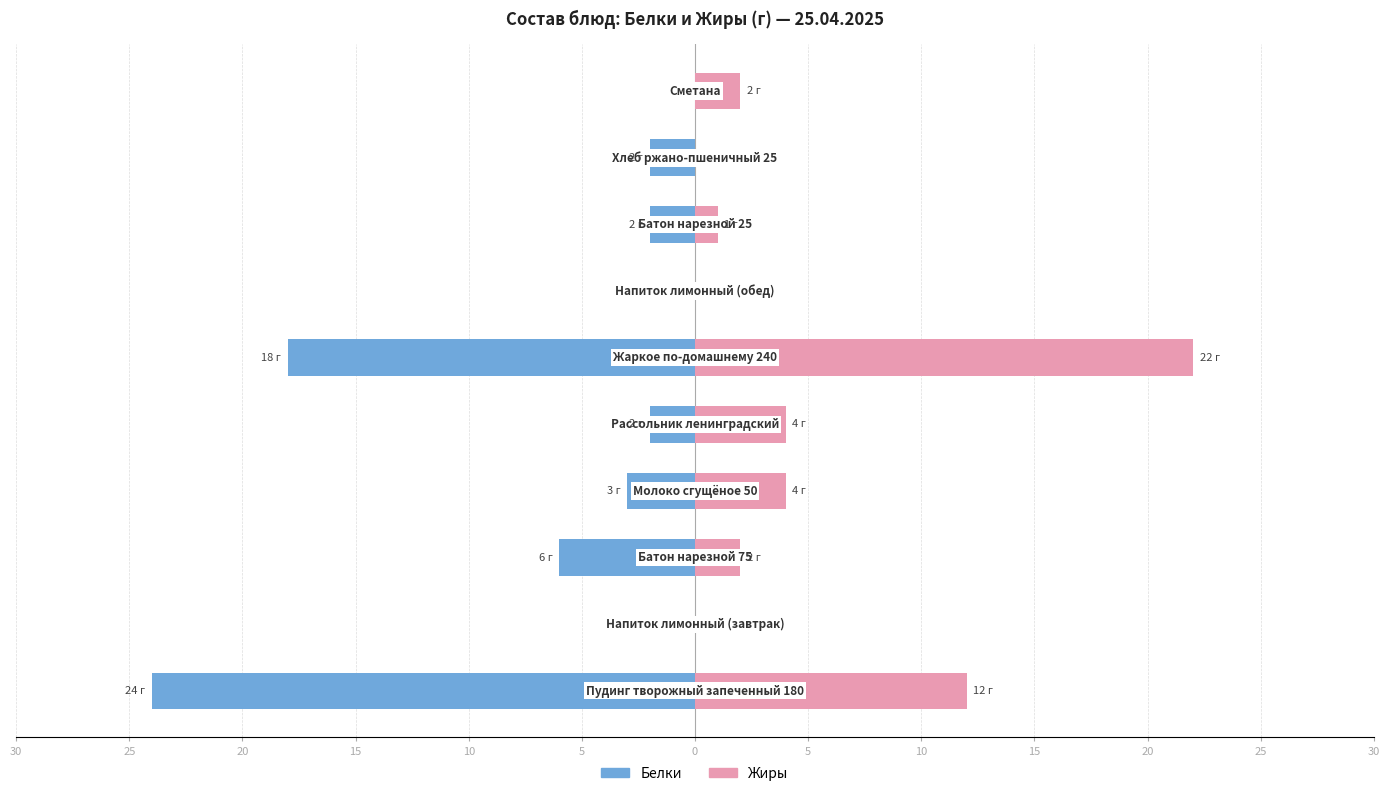

How many positive values does the Жиры series have?

7